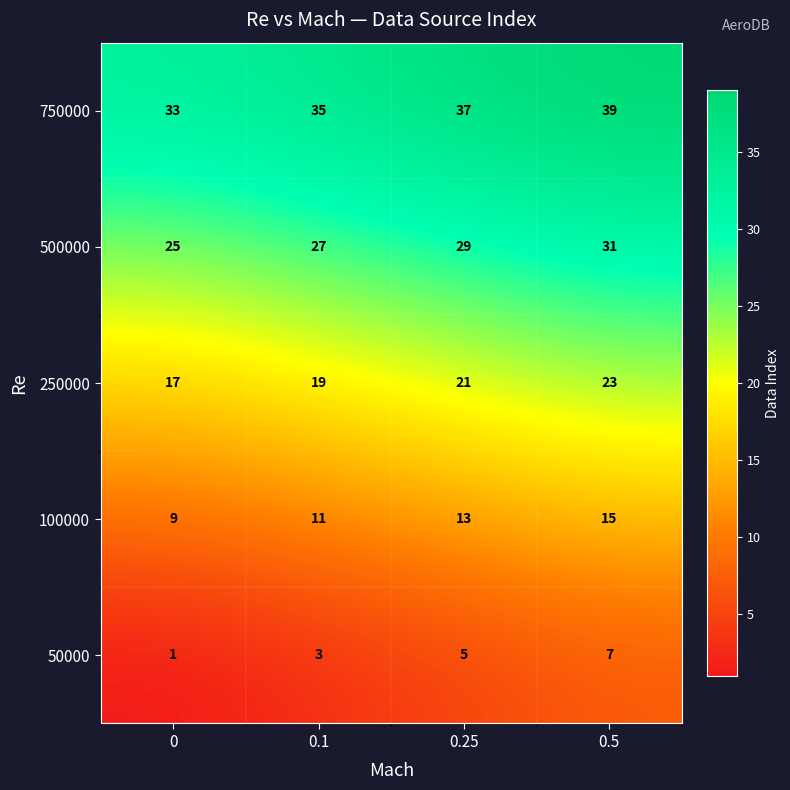

What is the spread (max minus min) of values at 0.5?

32